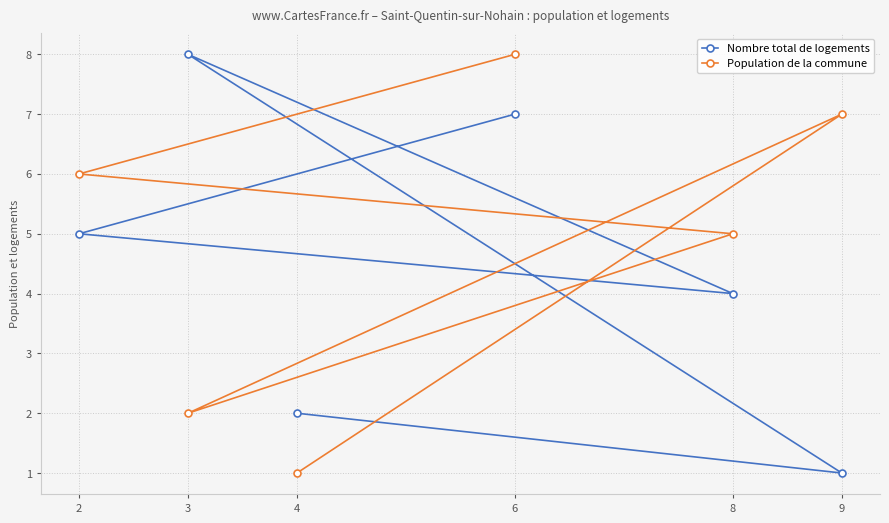

What is the minimum value shown in the chart?

1